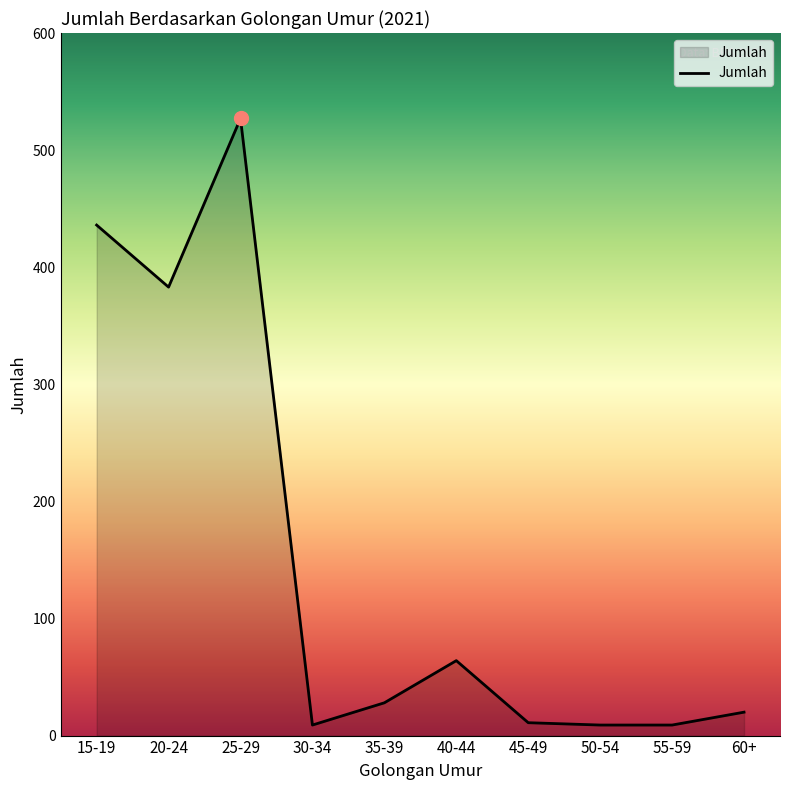

What position from the right is 40-44?

5